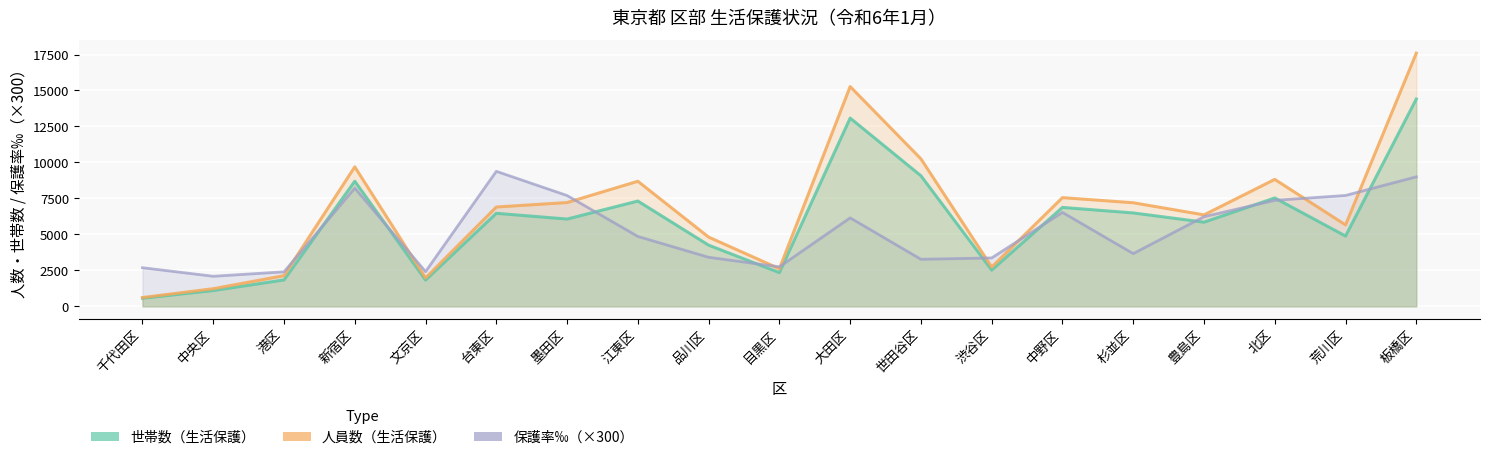

True or false: 保護率‰ and 世帯数（生活保護） cross at least once.

True